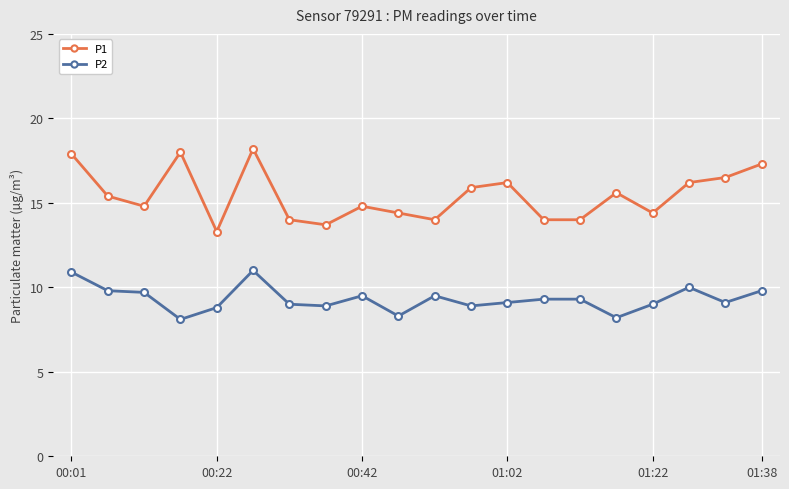

True or false: P2 and P1 cross at least once.

False